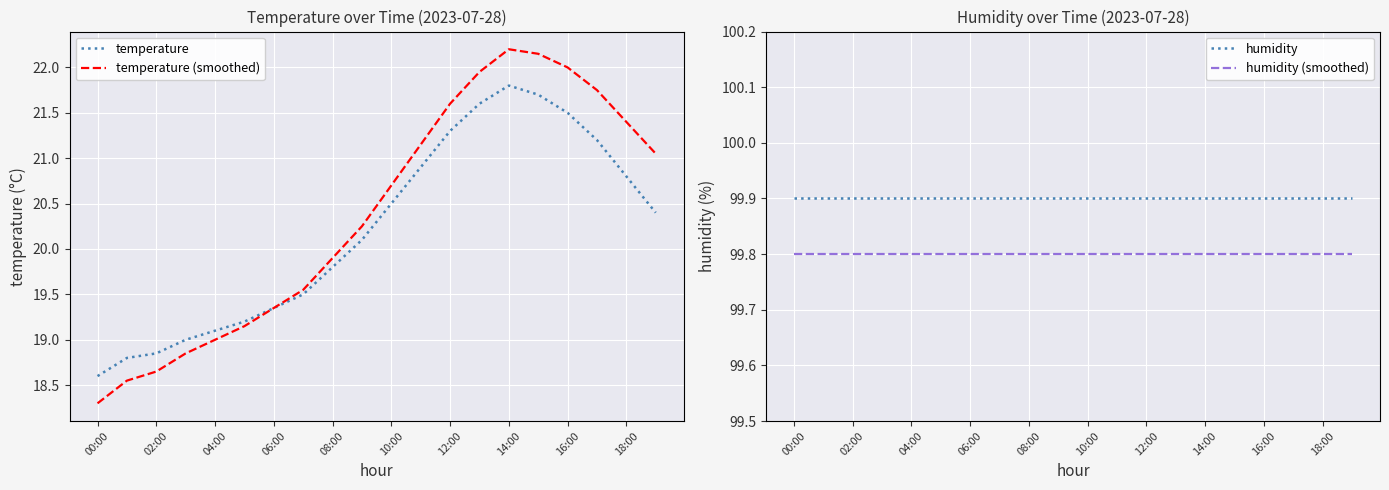

Is it true that temperature equals 31.4 at 06:00?

False